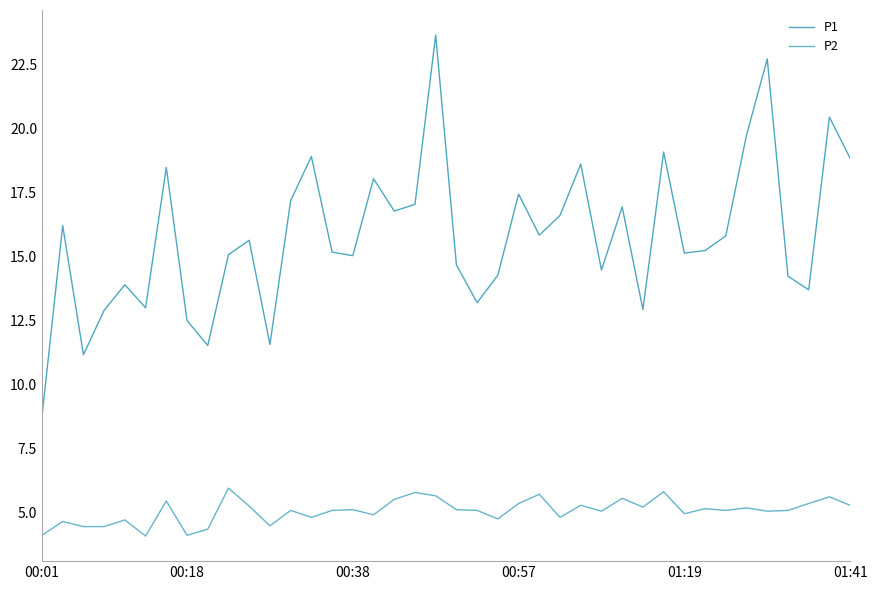

Is this an area chart (filled region under the line)?

No